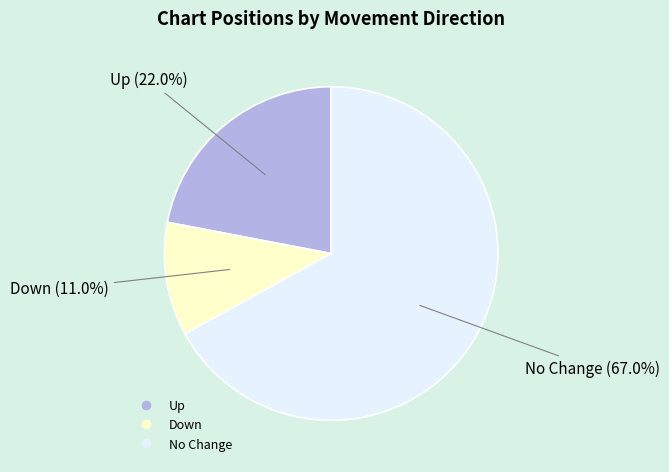

Is there a majority slice in this chart?

Yes